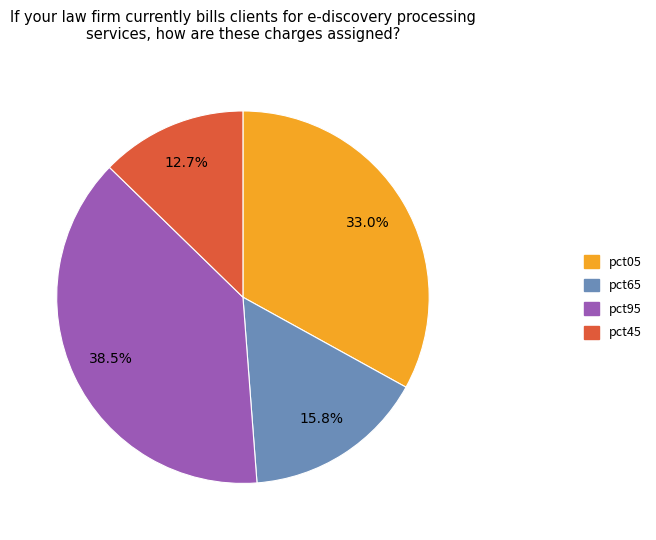

Is there a majority slice in this chart?

No